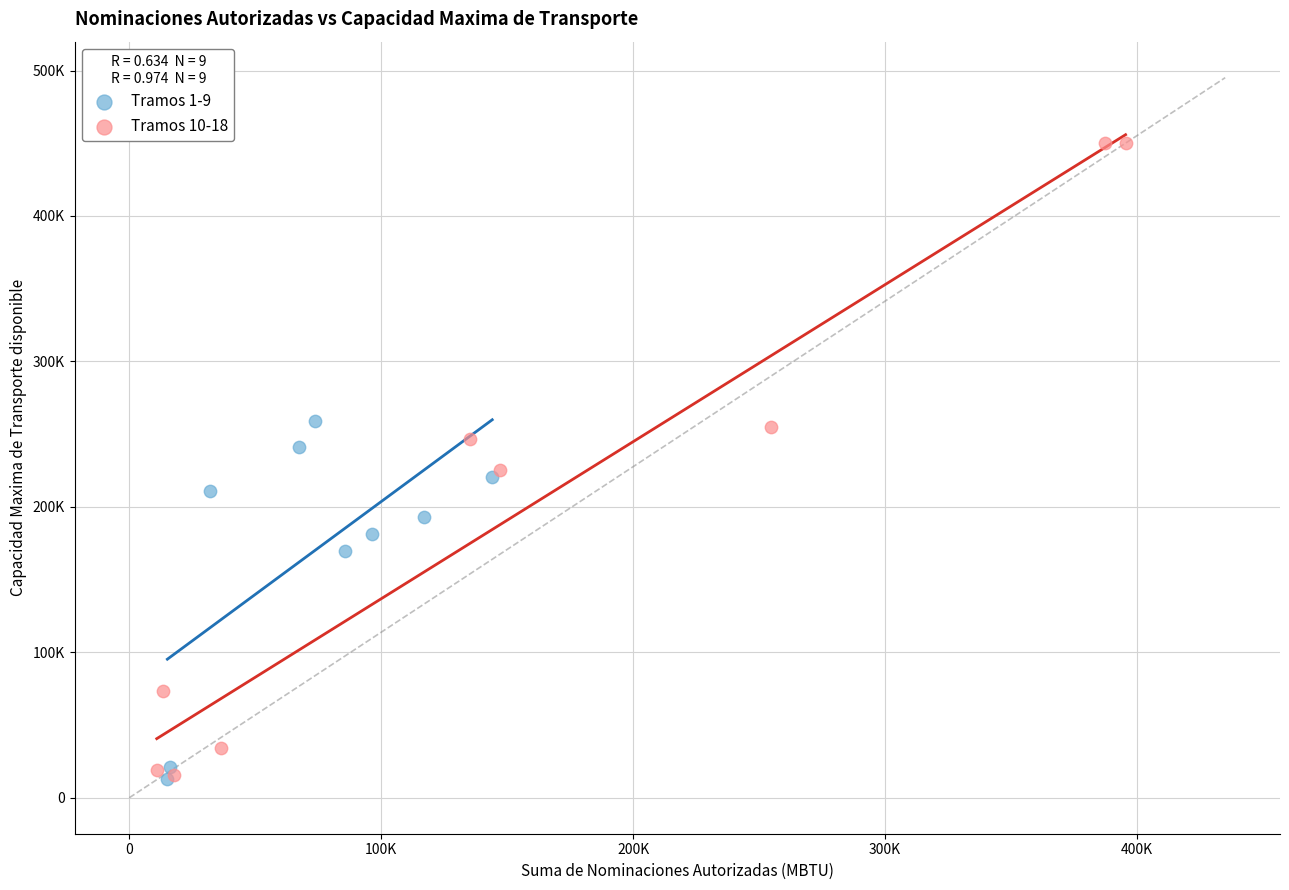

What are all the series names shown in the legend?

Tramos 1-9, Tramos 10-18